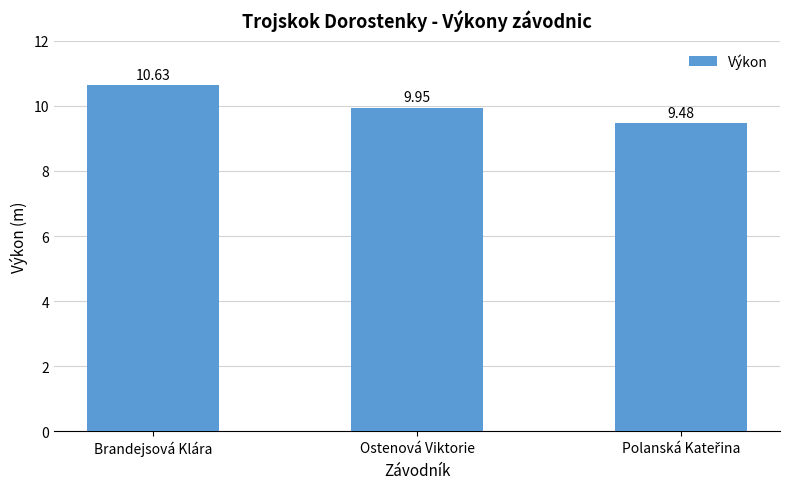

What is the value of the 1st bar from the left?

10.6